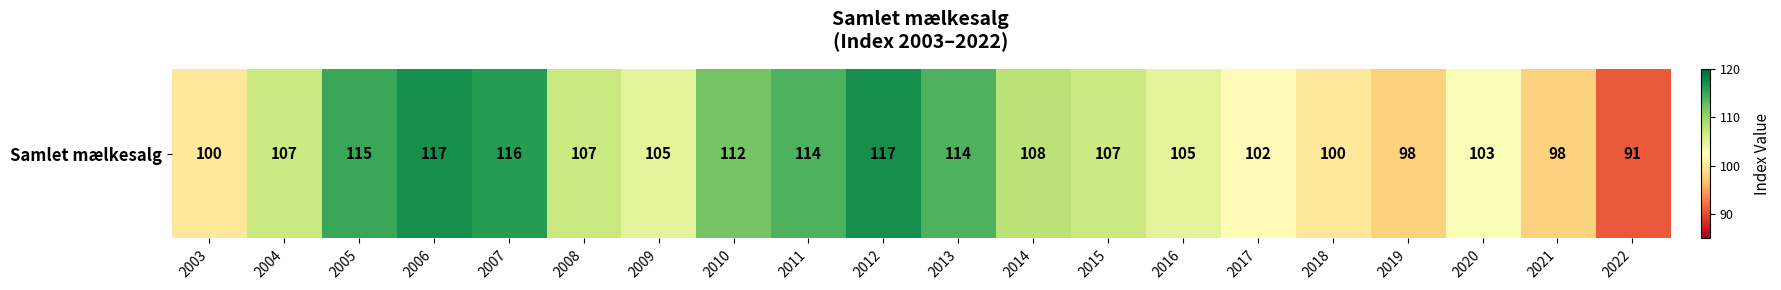

Reading right to left, what are all the values shown in this chart?

91	98	103	98	100	102	105	107	108	114	117	114	112	105	107	116	117	115	107	100